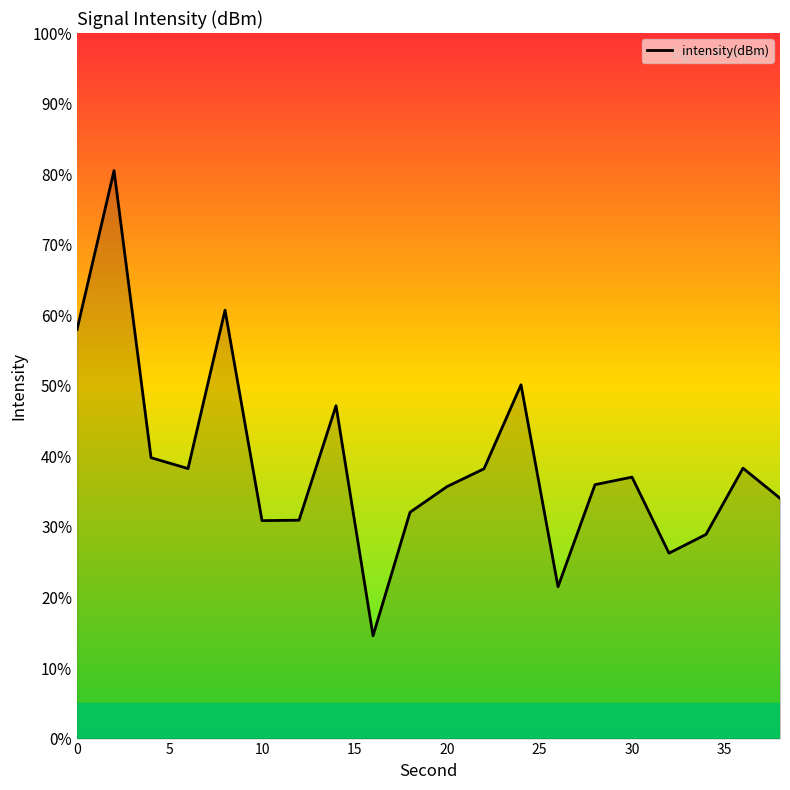

What is the difference between the maximum and minimum values?

65.9